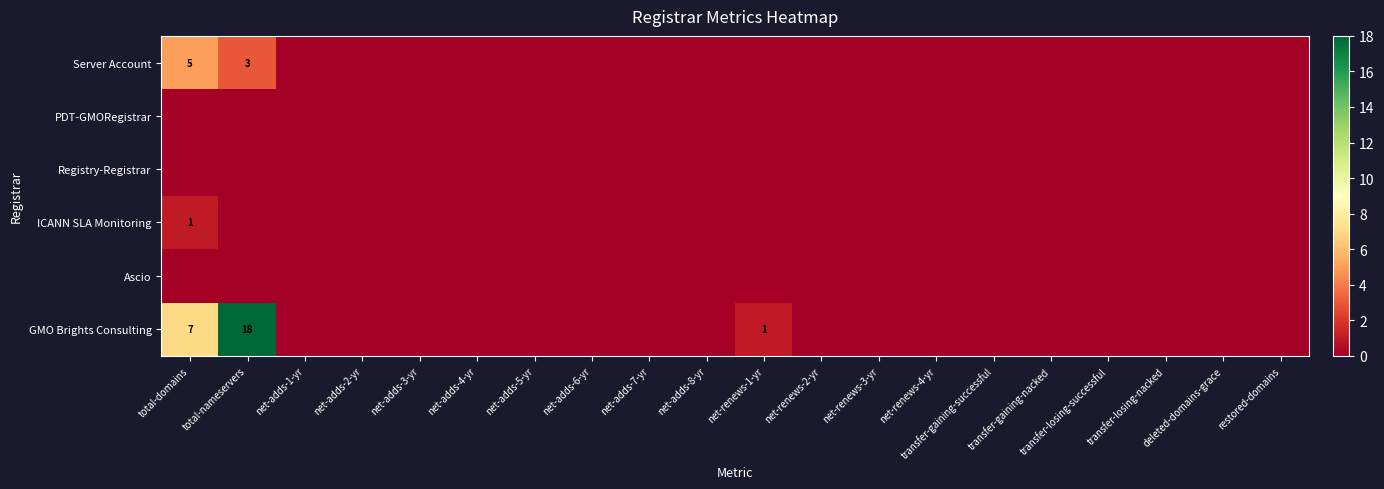

What is the total value across all series at total-domains?

13